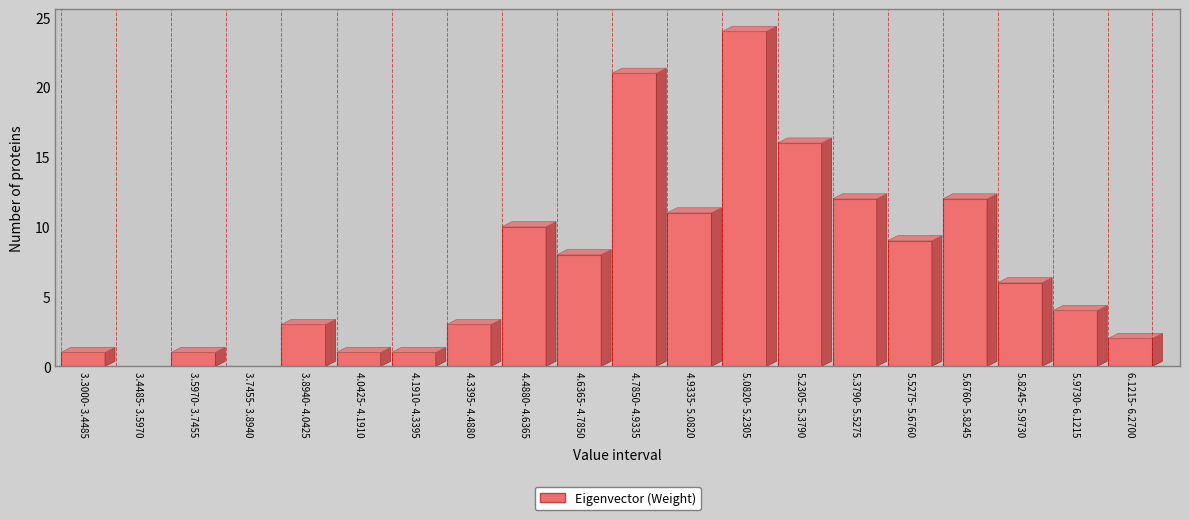

Reading left to right, extract all data points from this chart.

3.3000- 3.4485=1	3.4485- 3.5970=0	3.5970- 3.7455=1	3.7455- 3.8940=0	3.8940- 4.0425=3	4.0425- 4.1910=1	4.1910- 4.3395=1	4.3395- 4.4880=3	4.4880- 4.6365=10	4.6365- 4.7850=8	4.7850- 4.9335=21	4.9335- 5.0820=11	5.0820- 5.2305=24	5.2305- 5.3790=16	5.3790- 5.5275=12	5.5275- 5.6760=9	5.6760- 5.8245=12	5.8245- 5.9730=6	5.9730- 6.1215=4	6.1215- 6.2700=2